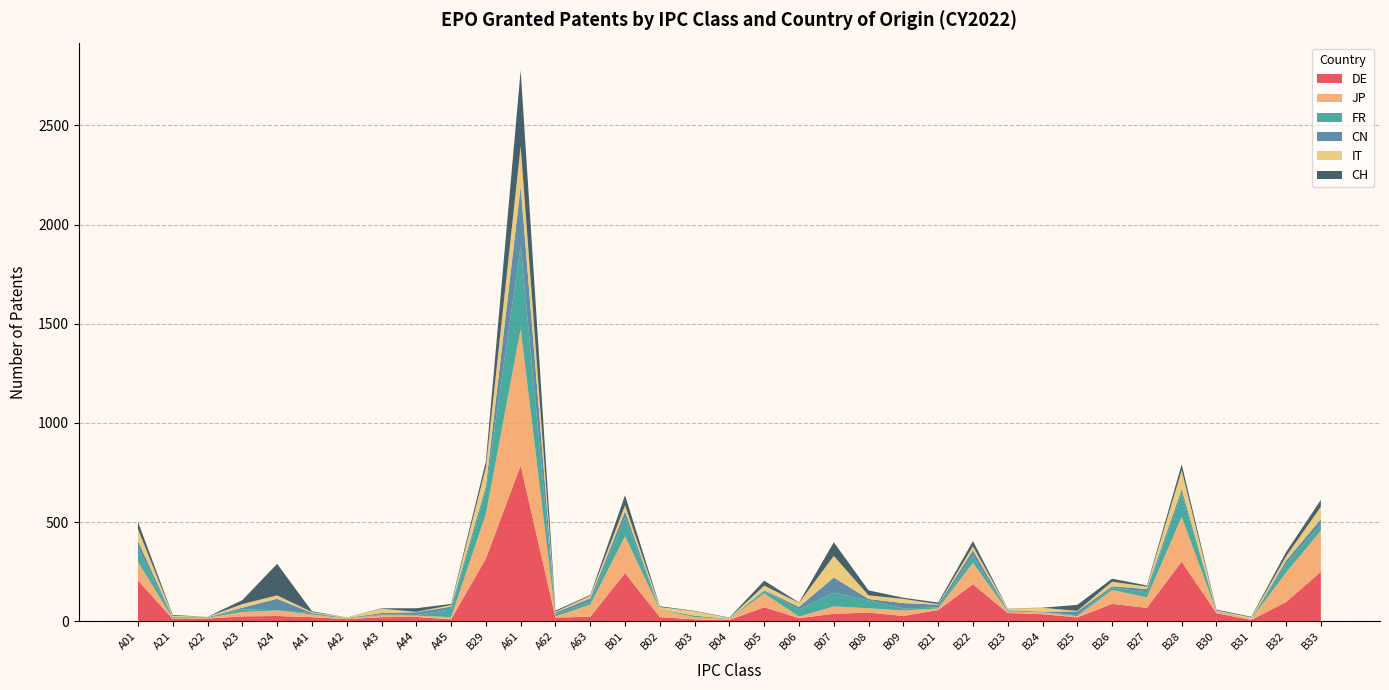

Reading left to right, what are all the values shown in this chart?

DE: A01=205	A21=11	A22=13	A23=24	A24=26	A41=20	A42=10	A43=20	A44=21	A45=9	B29=315	A61=785	A62=18	A63=22	B01=242	B02=20	B03=9	B04=6	B05=70	B06=15	B07=37	B08=43	B09=26	B21=56	B22=186	B23=41	B24=35	B25=19	B26=87	B27=67	B28=300	B30=40	B31=6	B32=96	B33=249
JP: A01=94	A21=2	A22=4	A23=22	A24=28	A41=13	A42=3	A43=10	A44=7	A45=11	B29=226	A61=690	A62=6	A63=61	B01=186	B02=38	B03=11	B04=5	B05=70	B06=8	B07=37	B08=22	B09=28	B21=8	B22=108	B23=8	B24=9	B25=6	B26=70	B27=53	B28=226	B30=8	B31=5	B32=149	B33=207
FR: A01=68	A21=3	A22=3	A23=14	A24=1	A41=7	A42=1	A43=4	A44=3	A45=39	B29=121	A61=418	A62=12	A63=15	B01=94	B02=2	B03=7	B04=1	B05=13	B06=36	B07=70	B08=39	B09=10	B21=5	B22=36	B23=0	B24=1	B25=5	B26=13	B27=25	B28=121	B30=2	B31=1	B32=45	B33=30
CN: A01=37	A21=4	A22=0	A23=8	A24=58	A41=2	A42=2	A43=7	A44=14	A45=14	B29=19	A61=300	A62=7	A63=17	B01=32	B02=0	B03=1	B04=1	B05=3	B06=13	B07=76	B08=8	B09=27	B21=14	B22=27	B23=6	B24=3	B25=19	B26=6	B27=17	B28=19	B30=1	B31=0	B32=15	B33=29
IT: A01=60	A21=7	A22=2	A23=18	A24=17	A41=4	A42=3	A43=22	A44=2	A45=8	B29=95	A61=203	A62=4	A63=13	B01=30	B02=11	B03=22	B04=3	B05=23	B06=20	B07=109	B08=18	B09=21	B21=3	B22=21	B23=8	B24=19	B25=3	B26=23	B27=12	B28=95	B30=3	B31=7	B32=22	B33=62
CH: A01=37	A21=4	A22=0	A23=20	A24=159	A41=4	A42=0	A43=2	A44=18	A45=6	B29=30	A61=383	A62=6	A63=4	B01=51	B02=4	B03=2	B04=2	B05=25	B06=2	B07=69	B08=25	B09=6	B21=8	B22=26	B23=1	B24=1	B25=30	B26=15	B27=6	B28=30	B30=4	B31=3	B32=21	B33=35